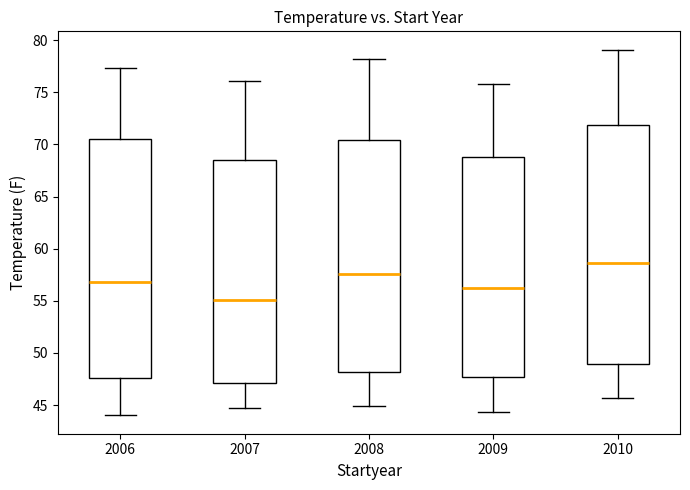

Which box has the lowest median line?

2007